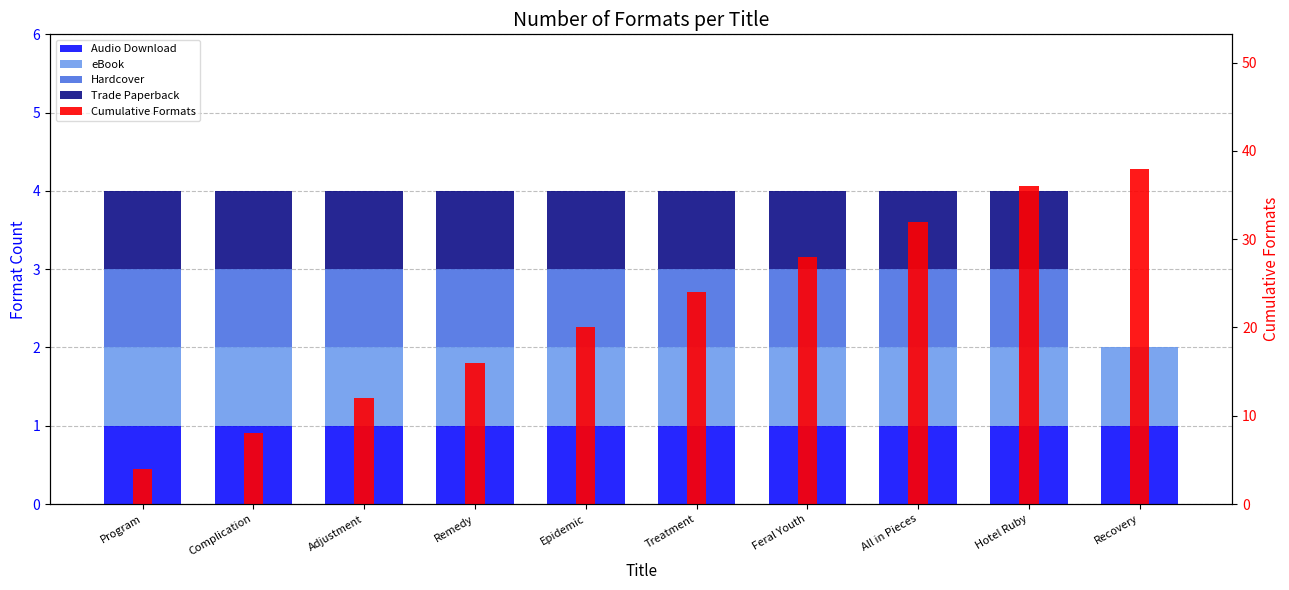

What are all the series names shown in the legend?

Audio Download, eBook, Hardcover, Trade Paperback, Cumulative Formats